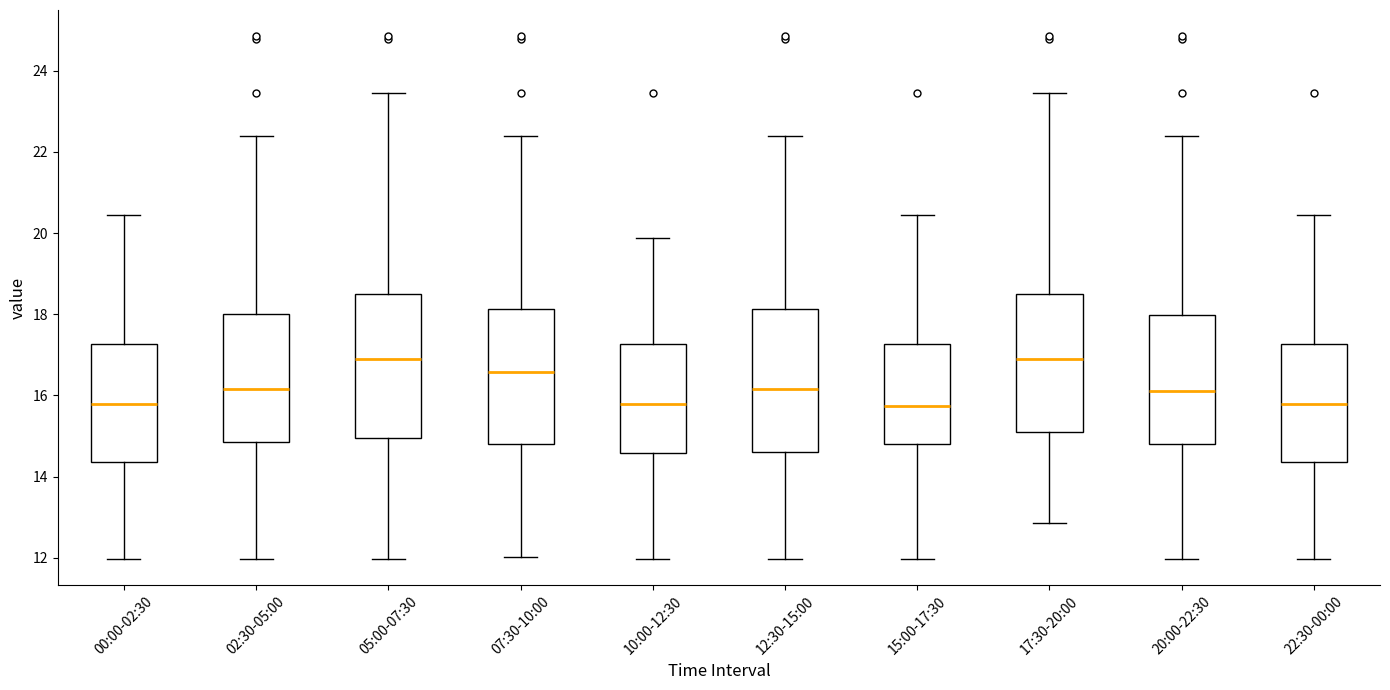

Reading left to right, transcribe this box plot: for each box, give where its median line is, the range the box spans, and where its two whiskers end, as read against the y-axis. The values are not printed on the chart, so give them approximately, as read against the axis.

00:00-02:30: median 15.8, box 14.4 to 17.2, whiskers 12.0 to 20.4
02:30-05:00: median 16.2, box 14.8 to 18.0, whiskers 12.0 to 22.4
05:00-07:30: median 17.0, box 15.0 to 18.6, whiskers 12.0 to 23.4
07:30-10:00: median 16.6, box 14.8 to 18.2, whiskers 12.0 to 22.4
10:00-12:30: median 15.8, box 14.6 to 17.2, whiskers 12.0 to 19.8
12:30-15:00: median 16.2, box 14.6 to 18.2, whiskers 12.0 to 22.4
15:00-17:30: median 15.8, box 14.8 to 17.2, whiskers 12.0 to 20.4
17:30-20:00: median 17.0, box 15.0 to 18.6, whiskers 12.8 to 23.4
20:00-22:30: median 16.2, box 14.8 to 18.0, whiskers 12.0 to 22.4
22:30-00:00: median 15.8, box 14.4 to 17.2, whiskers 12.0 to 20.4